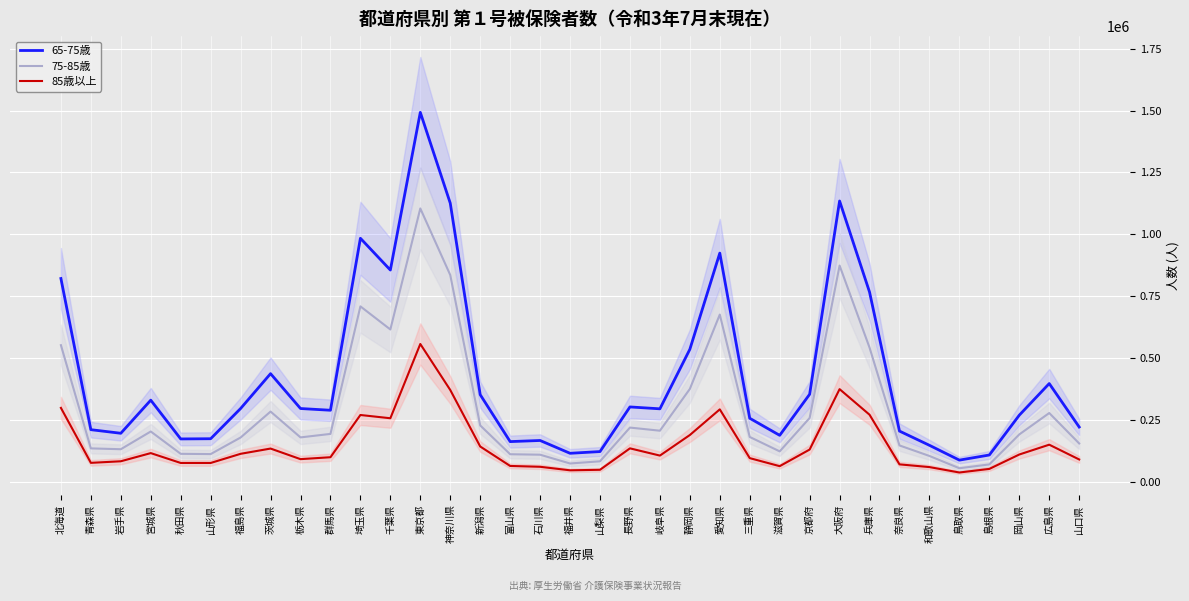

How many lines are shown in the chart?

3